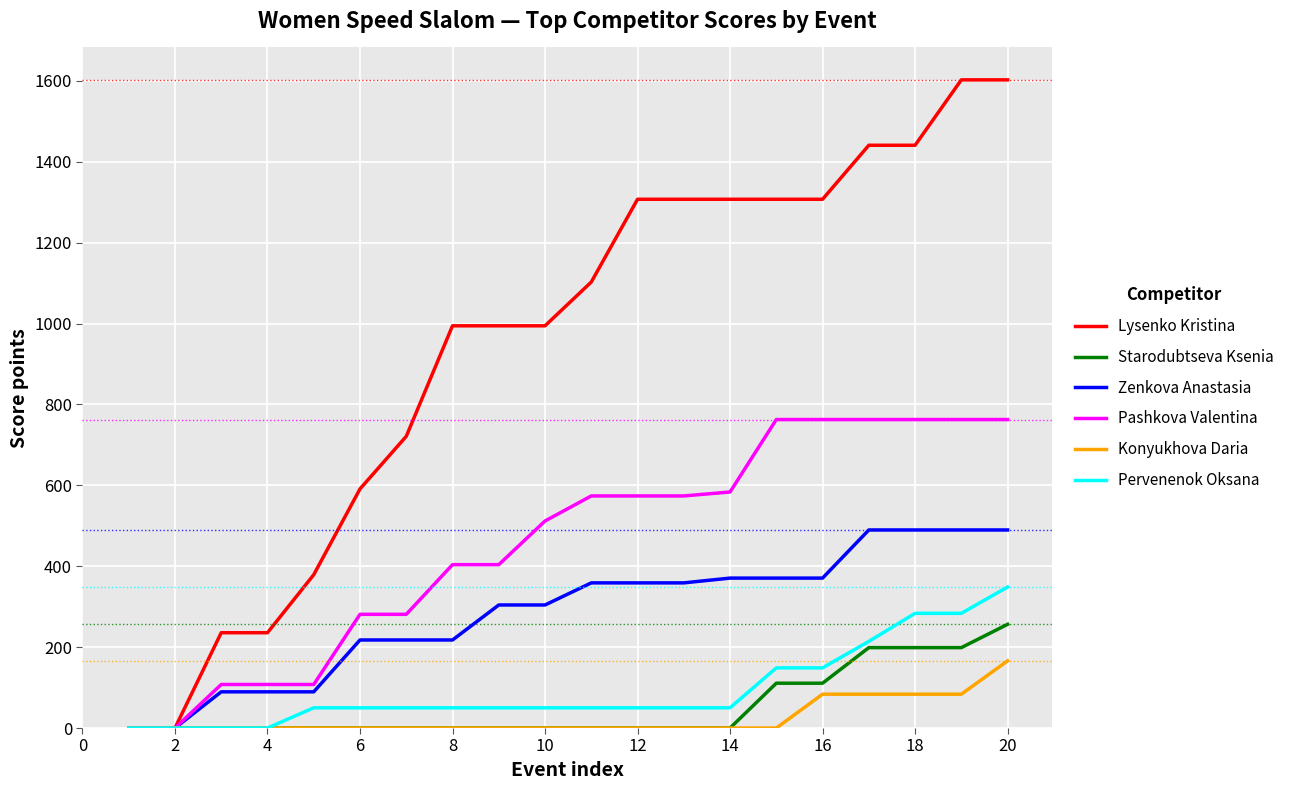

Which series has the widest spread of values?

Lysenko Kristina